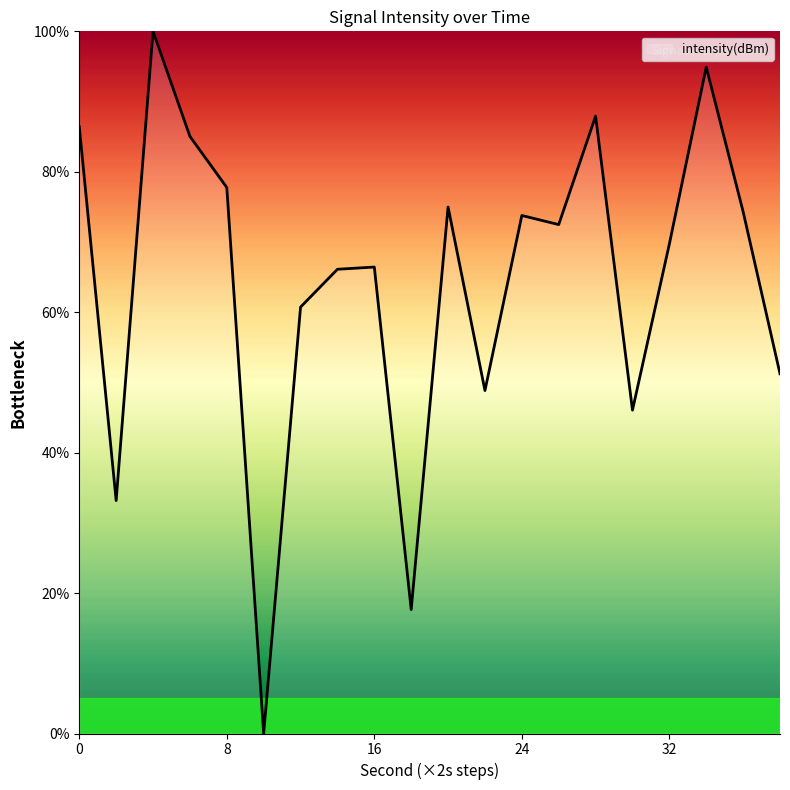

What is the difference between the maximum and minimum values?

100.0